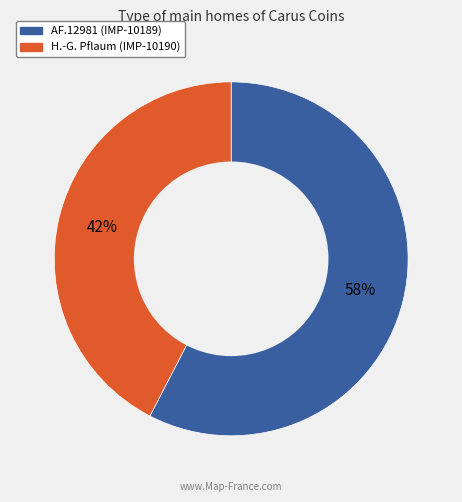

Which slice represents more than half of the pie?

AF.12981 (IMP-10189)